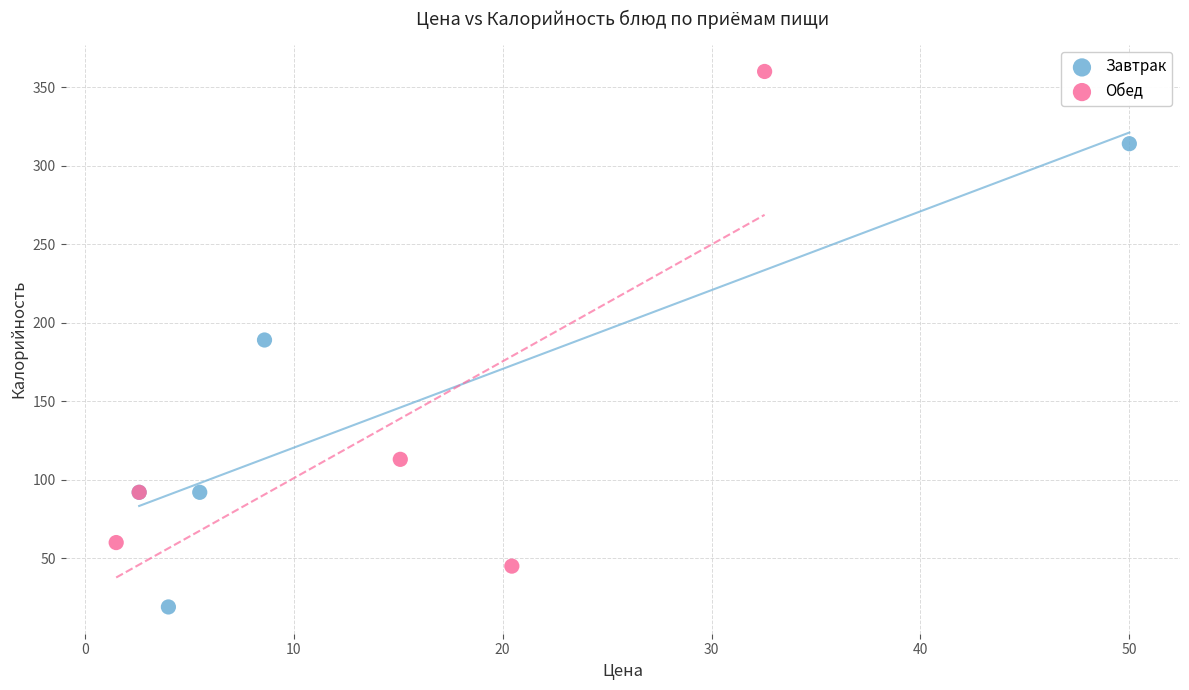

Which series reaches the maximum Y coordinate?

Обед